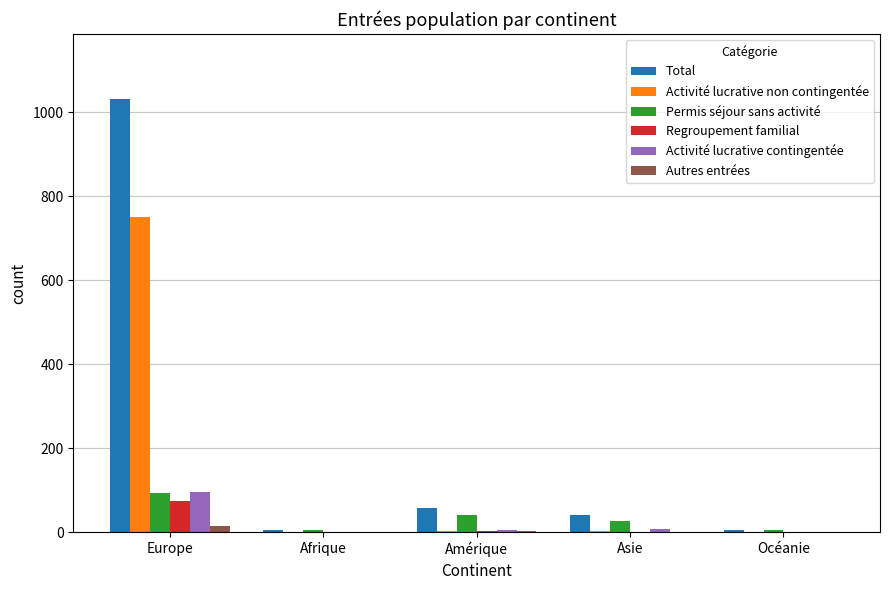

What is the sum of all Autres entrées values?

18